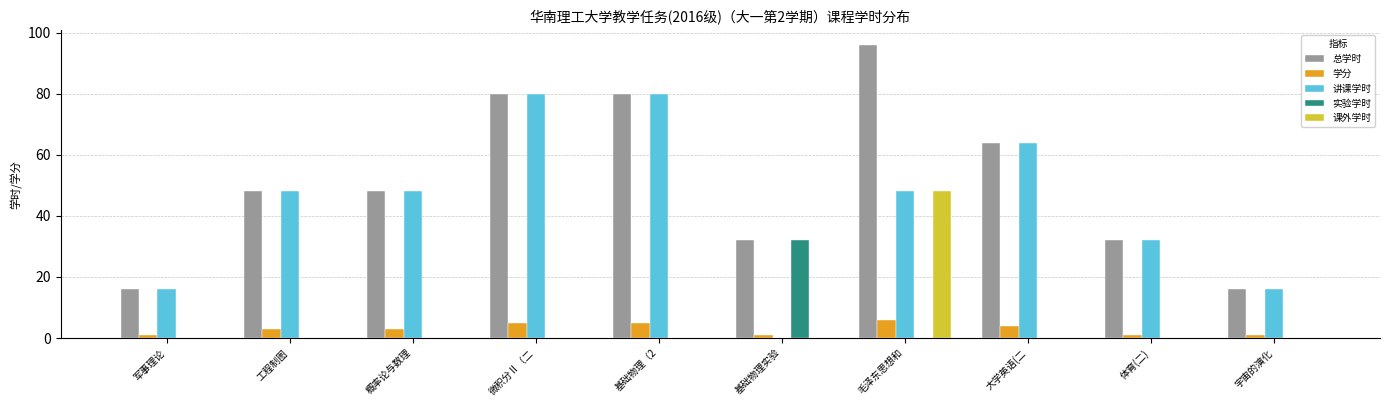

Is the value of 讲课学时 at 概率论与数理 greater than the value of 学分 at 概率论与数理?

Yes